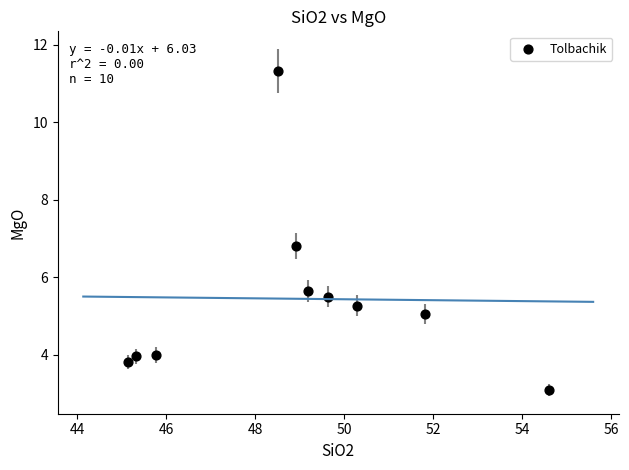

What is the range of X values (max minus min)?

9.5